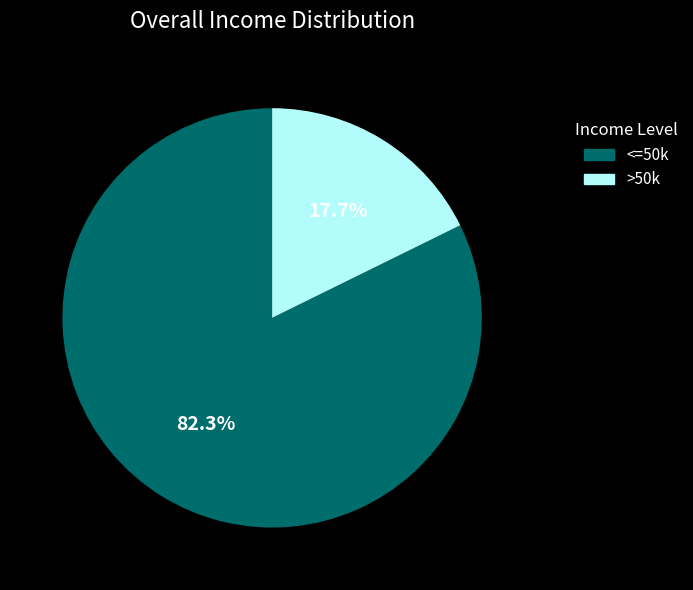

Which category has the smallest portion of the pie?

>50k